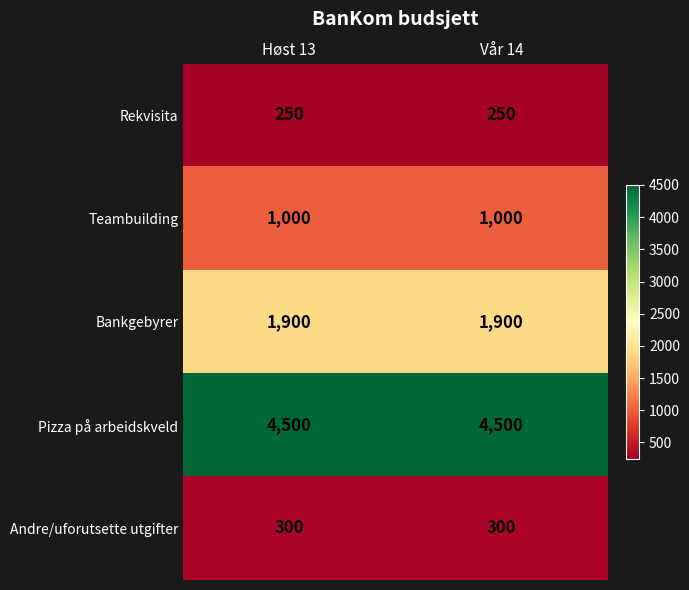

What is the minimum value shown in the chart?

250